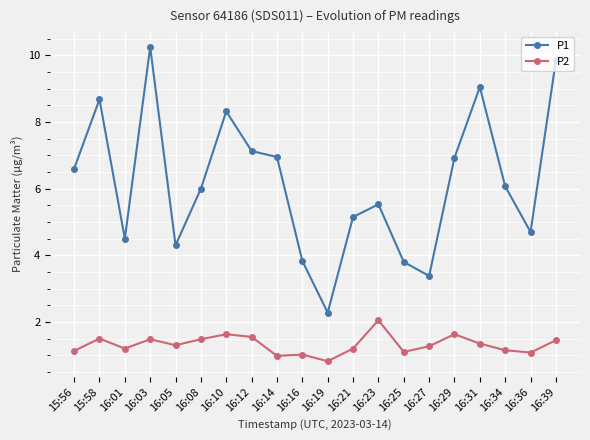

Is this an area chart (filled region under the line)?

No